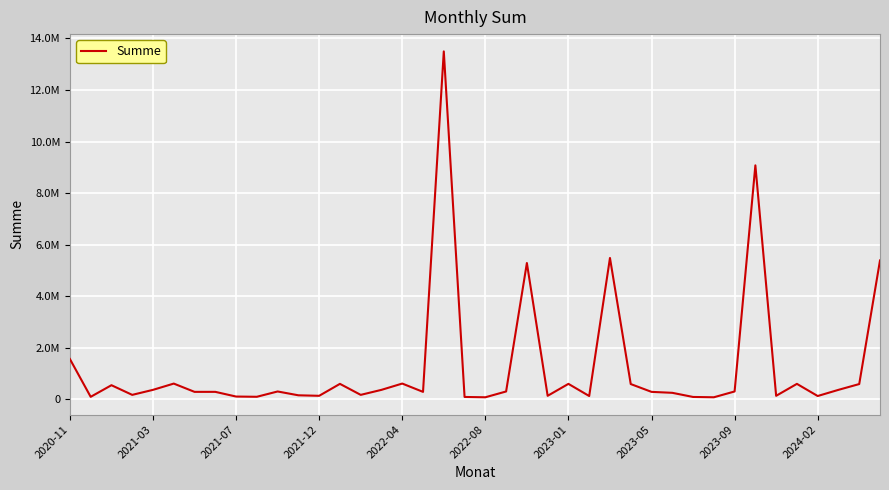

What is the sum of all values?

50188888.7